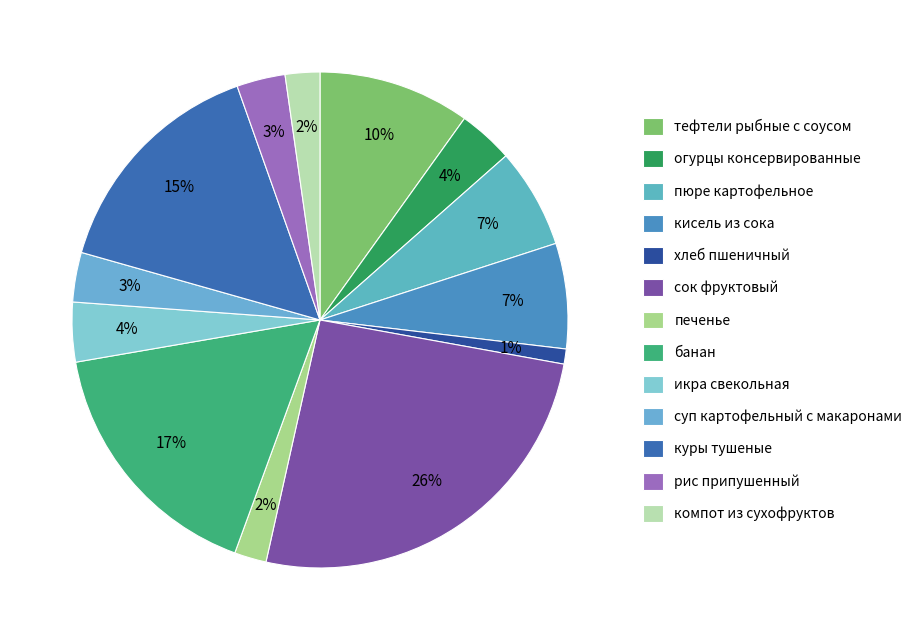

How many segments does this pie chart have?

13